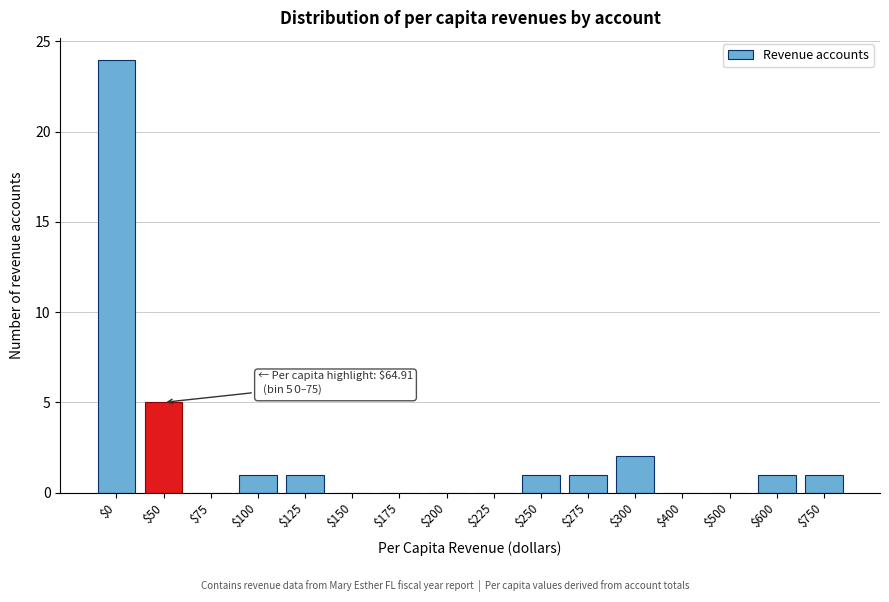

Which category has the highest value across all series?

$0